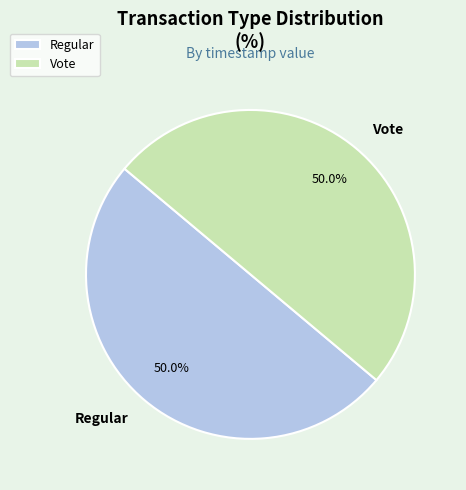

Approximately how many times larger is the value at Vote compared to Regular?

1.0